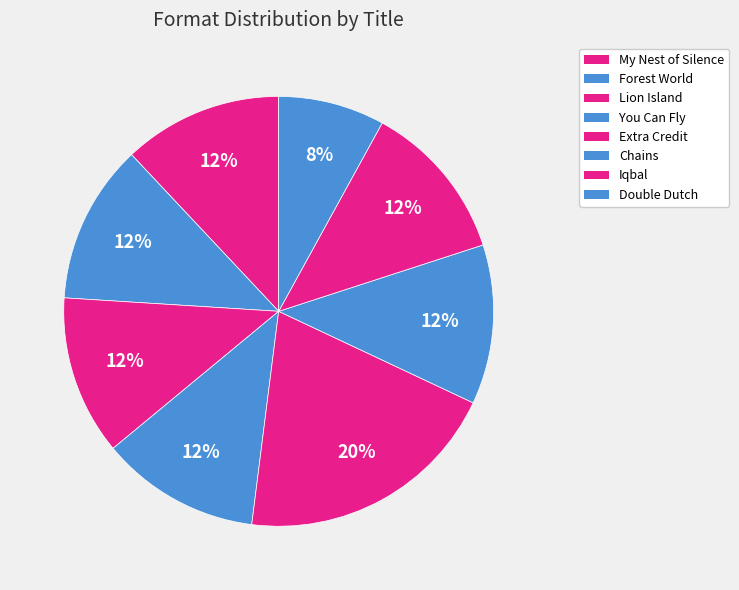

How many slices are in this pie chart?

8